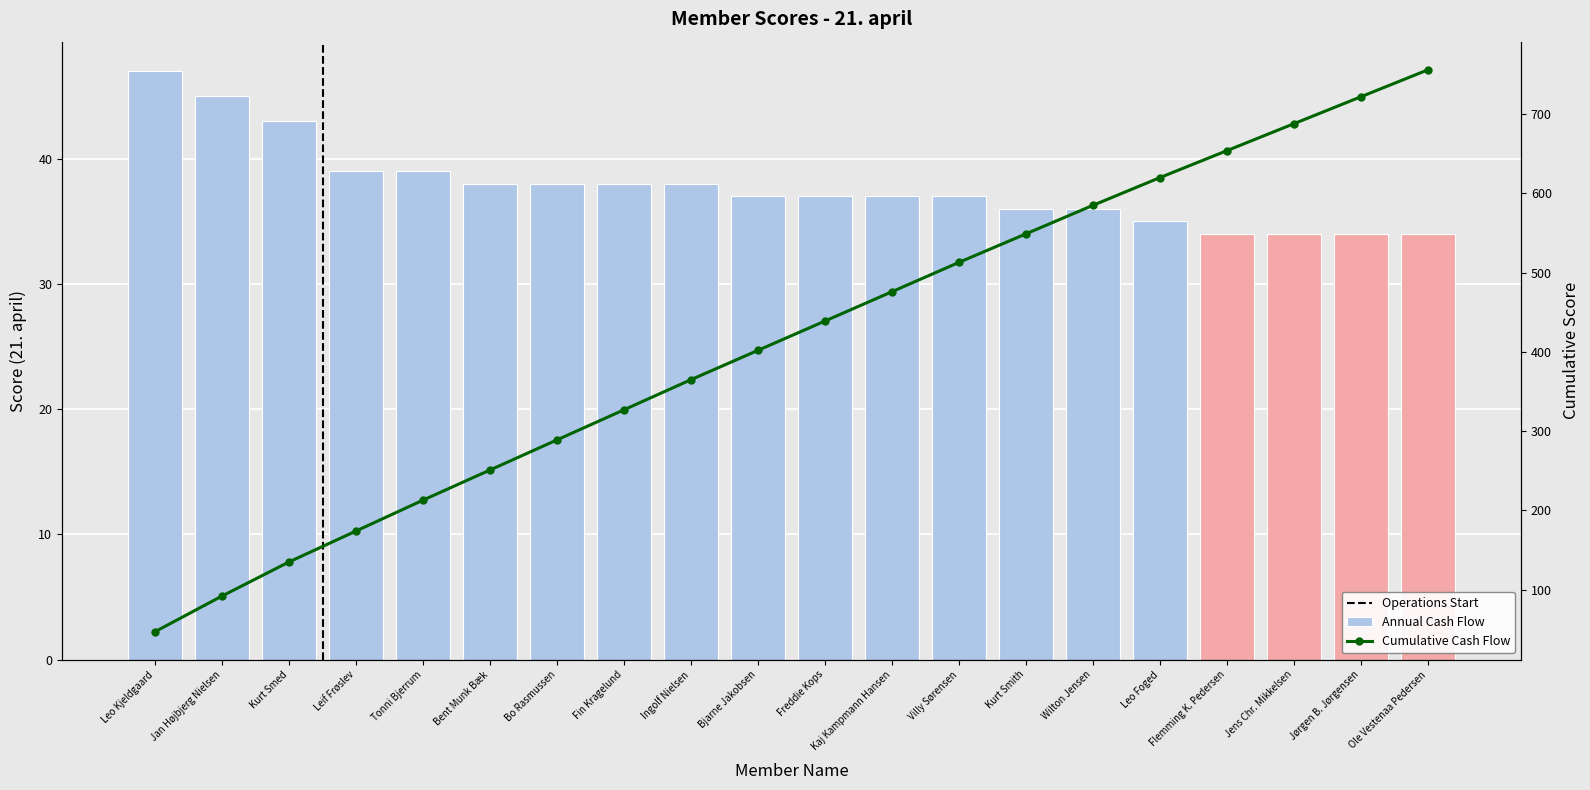

List the labels in order of value, smallest first.

Flemming K. Pedersen, Jens Chr. Mikkelsen, Jørgen B. Jørgensen, Ole Vestenaa Pedersen, Leo Foged, Kurt Smith, Wilton Jensen, Bjarne Jakobsen, Freddie Kops, Kaj Kampmann Hansen, Villy Sørensen, Bent Munk Bæk, Bo Rasmussen, Fin Kragelund, Ingolf Nielsen, Leif Frøslev, Tonni Bjerrum, Kurt Smed, Jan Højbjerg Nielsen, Leo Kjeldgaard